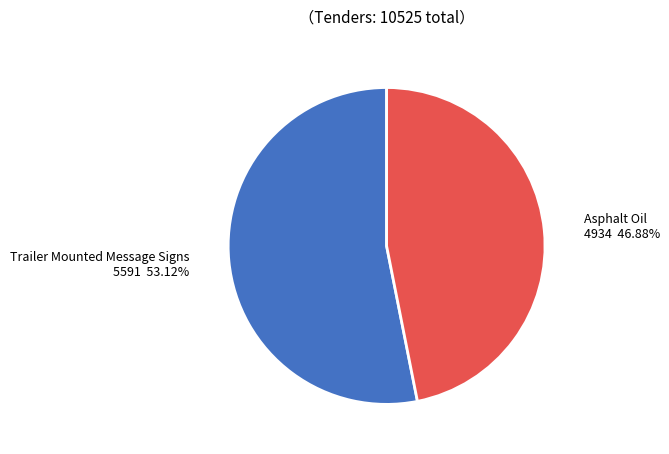

True or false: Asphalt Oil accounts for 47% of the total.

True